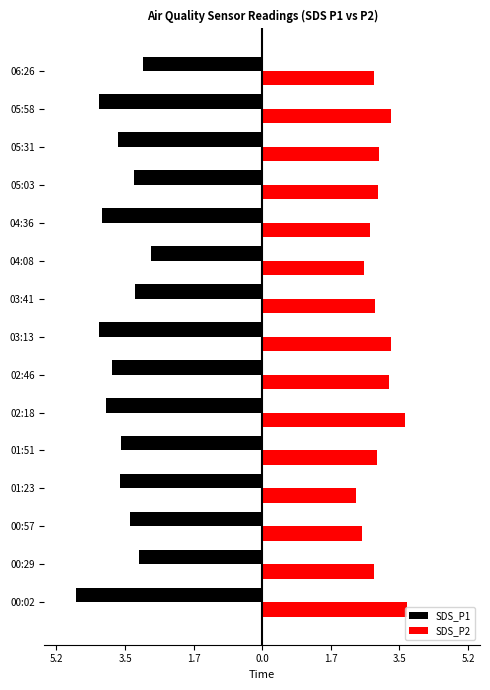

What are all the series names shown in the legend?

SDS_P1, SDS_P2